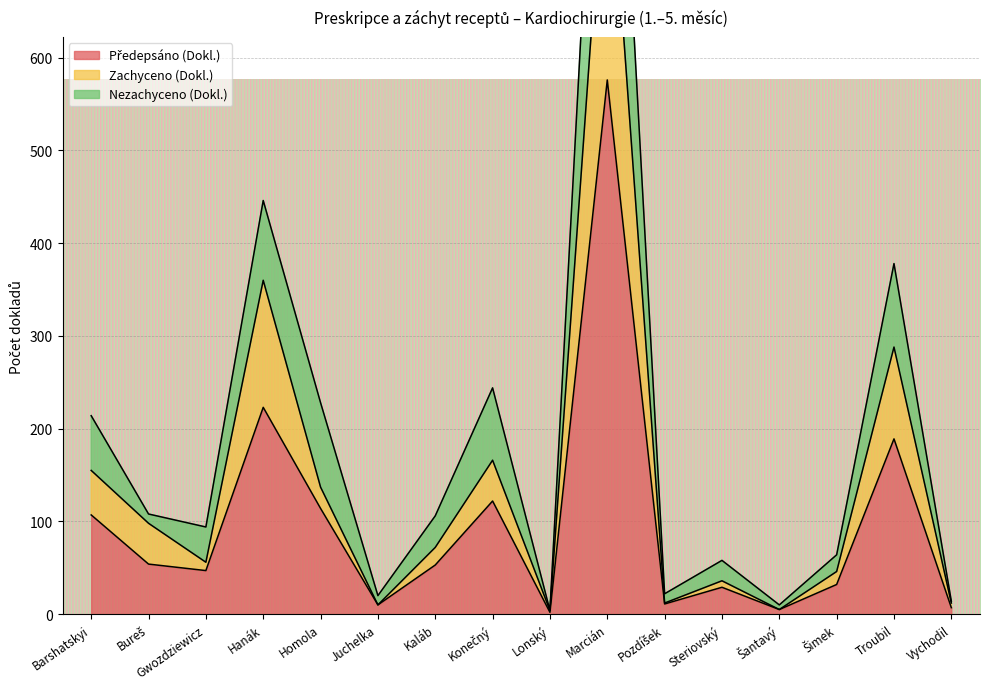

What is the difference between the maximum and minimum values in the Předepsáno (Dokl.) series?

574